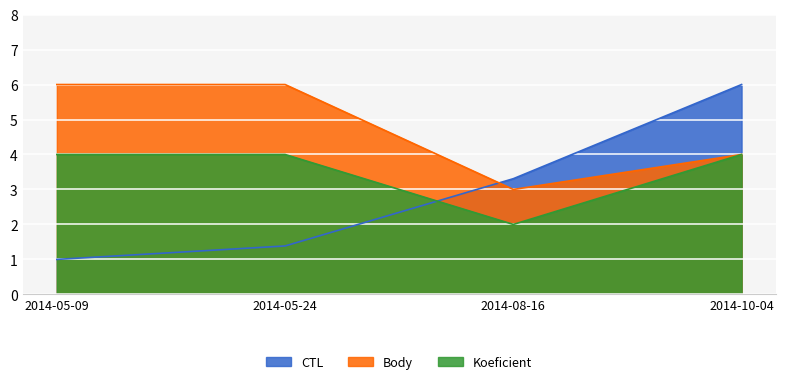

List the series in order of their peak value, highest first.

CTL, Body, Koeficient